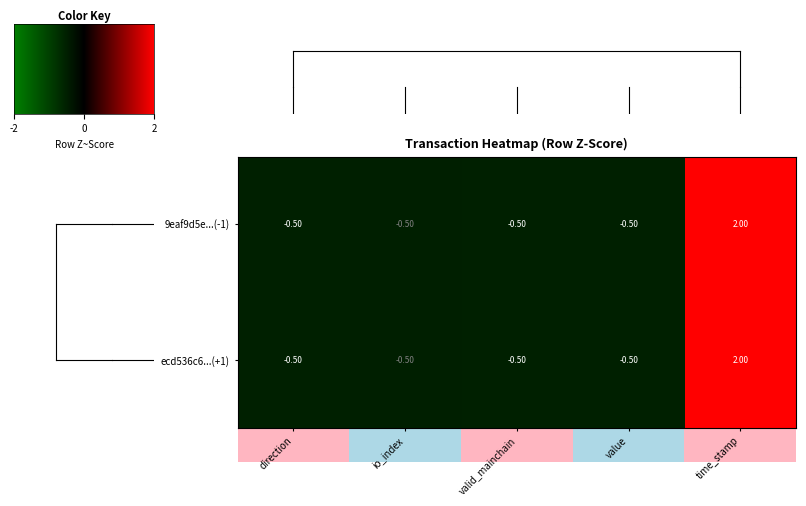

What is the total value across all series at value?

-1.0